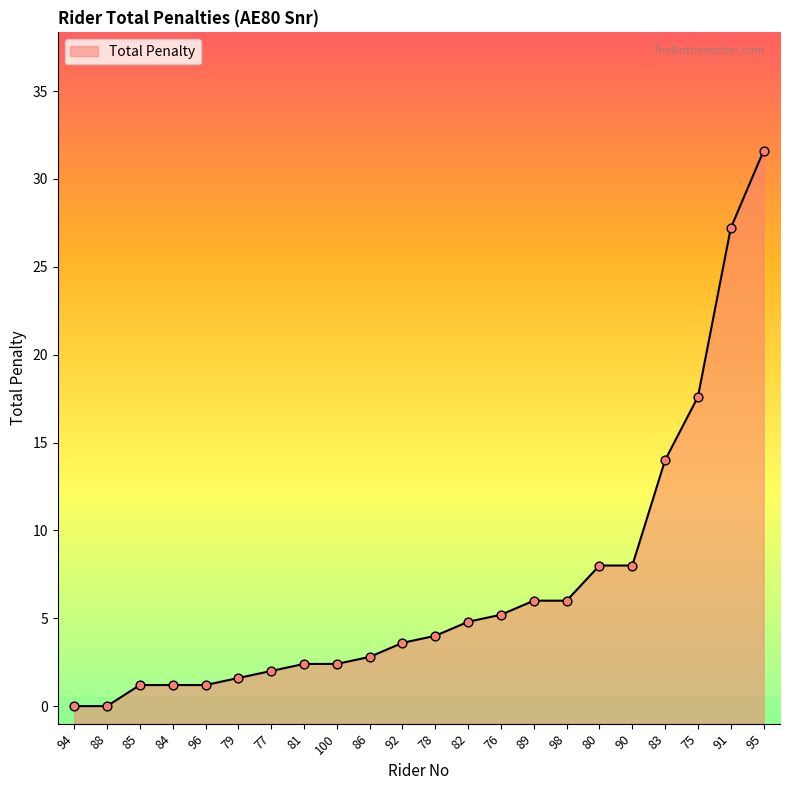

Approximately how many times larger is the value at 89 compared to 96?

5.0